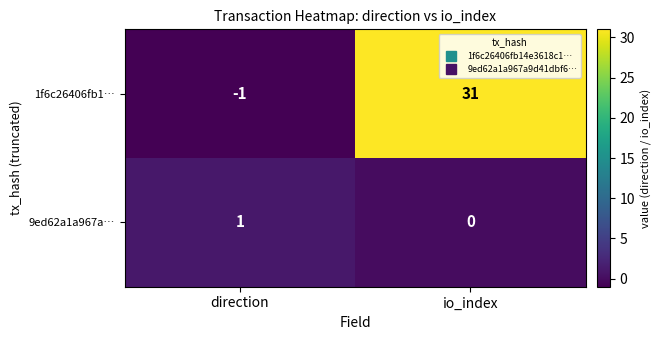

Reading left to right, extract all data points from this chart.

1f6c26406fb1…: direction=-1	io_index=31
9ed62a1a967a…: direction=1	io_index=0